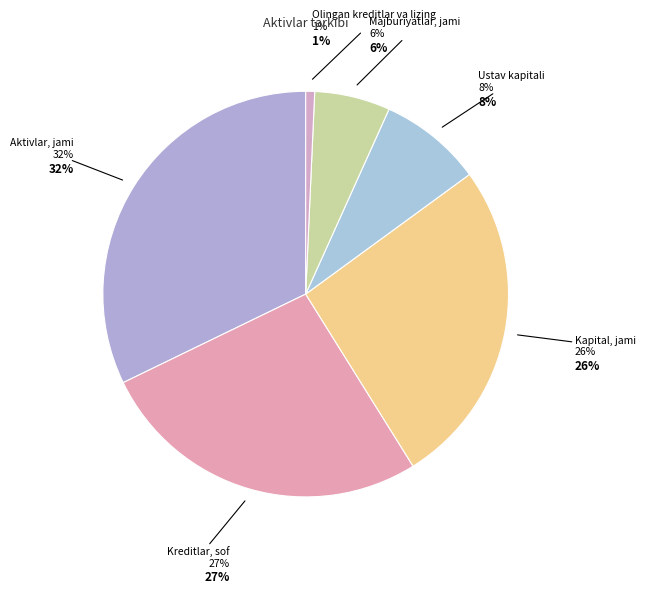

What percentage is NOT represented by Majburiyatlar, jami?

94.0%